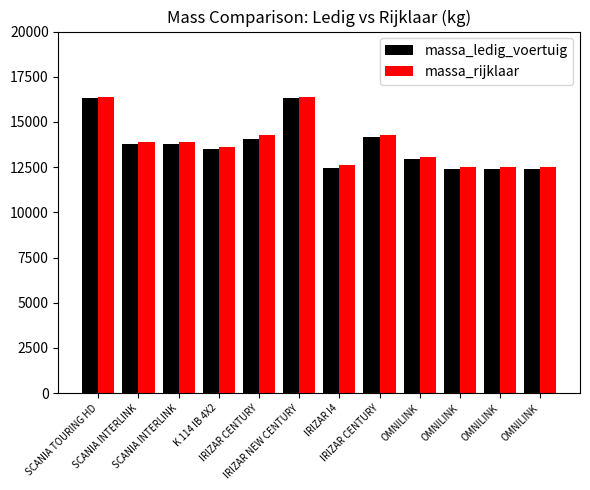

Which series has the largest range (max minus min)?

massa_ledig_voertuig